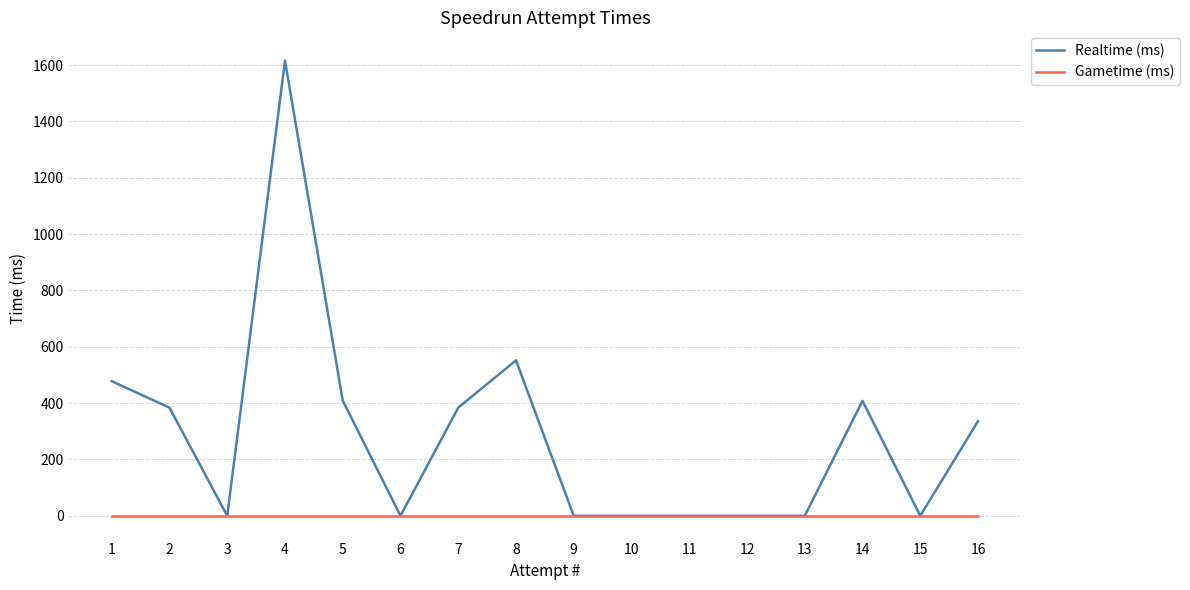

Between 1 and 15, which series saw the biggest shift?

Realtime (ms)